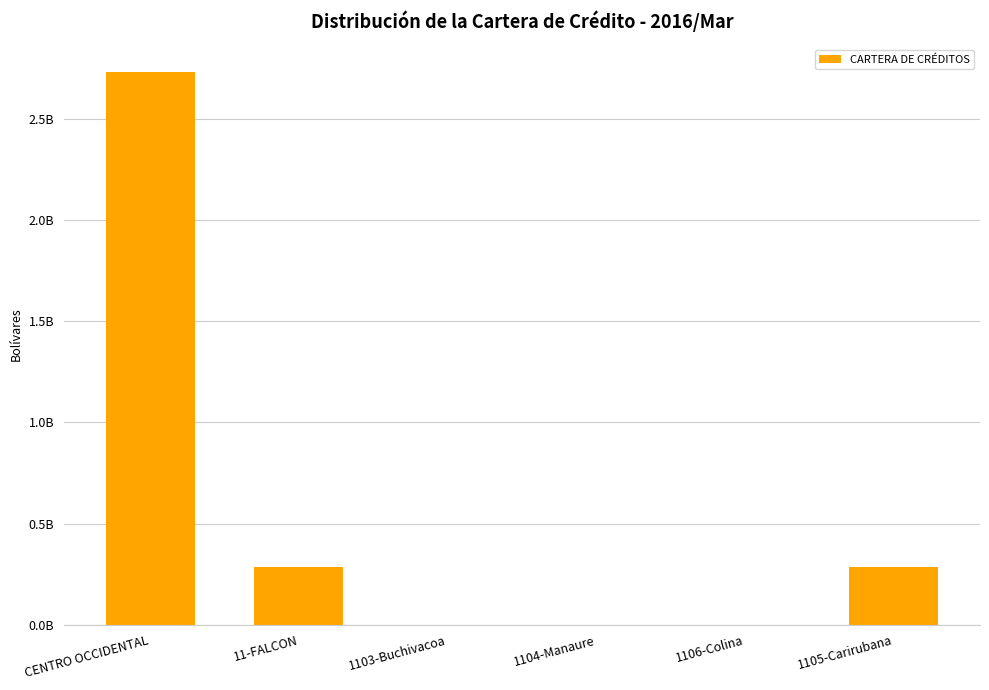

Are the bars horizontal?

No